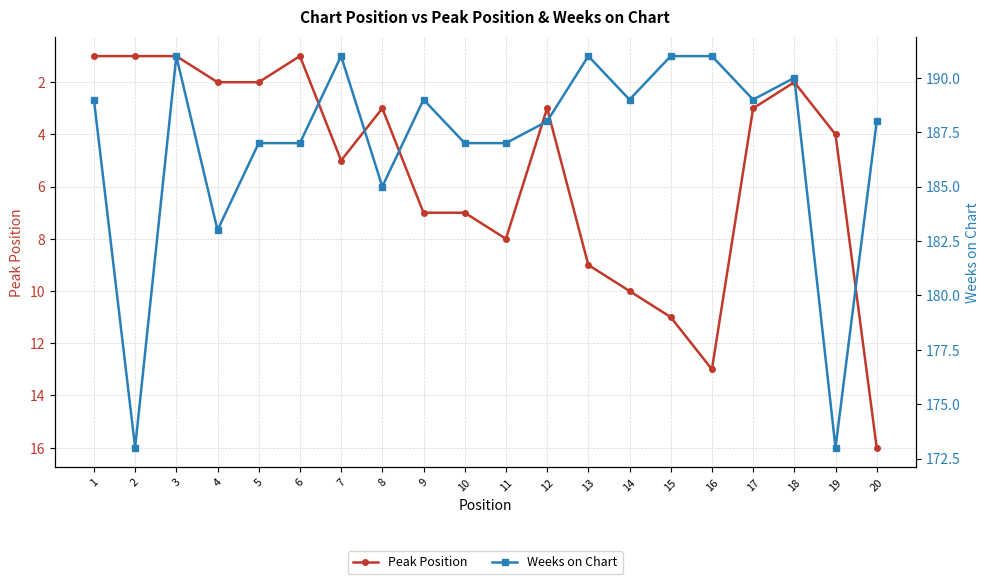

What are all the series names shown in the legend?

Peak Position, Weeks on Chart